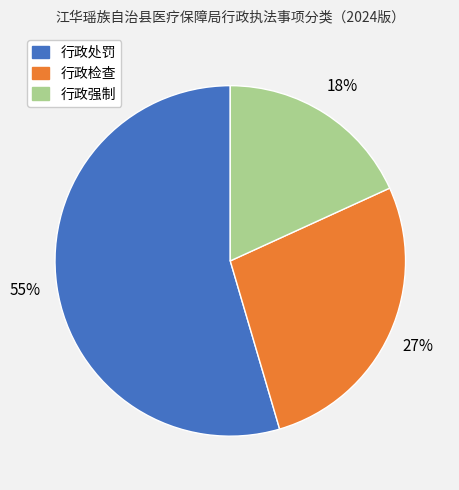

To the nearest percent, what percentage of the pie is 行政检查?

27%